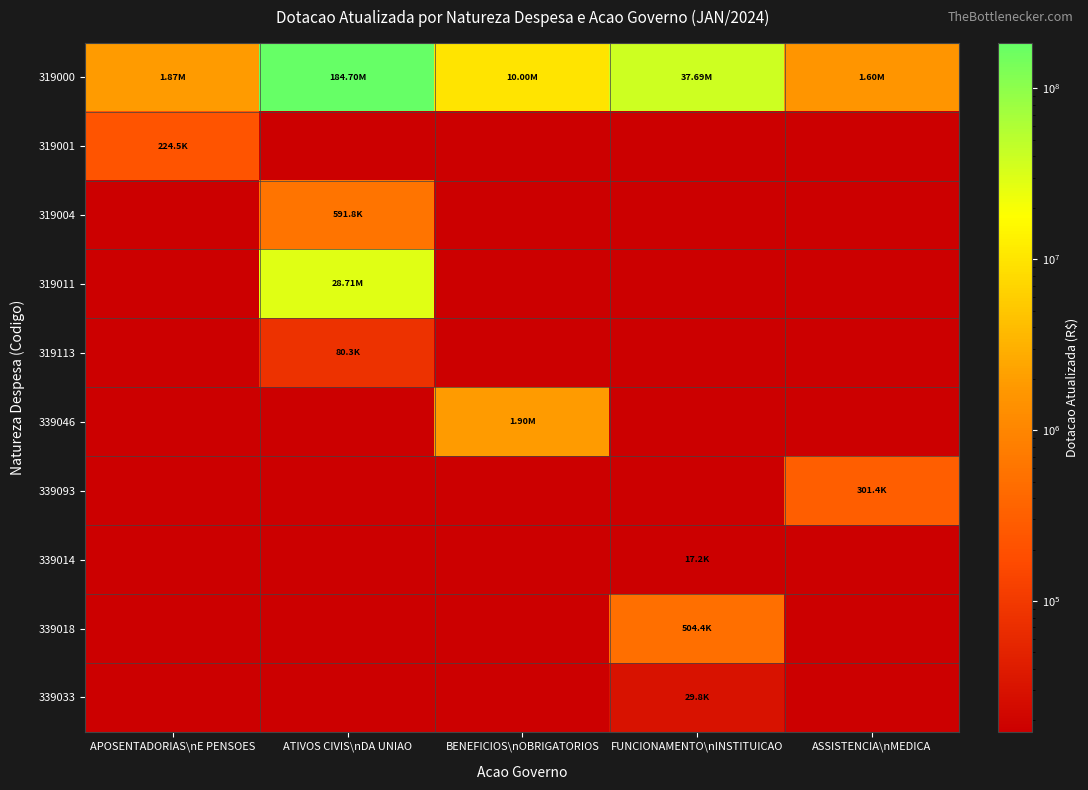

Rank the series at BENEFICIOS\nOBRIGATORIOS from lowest to highest value.

319001, 319004, 319011, 319113, 339093, 339014, 339018, 339033, 339046, 319000